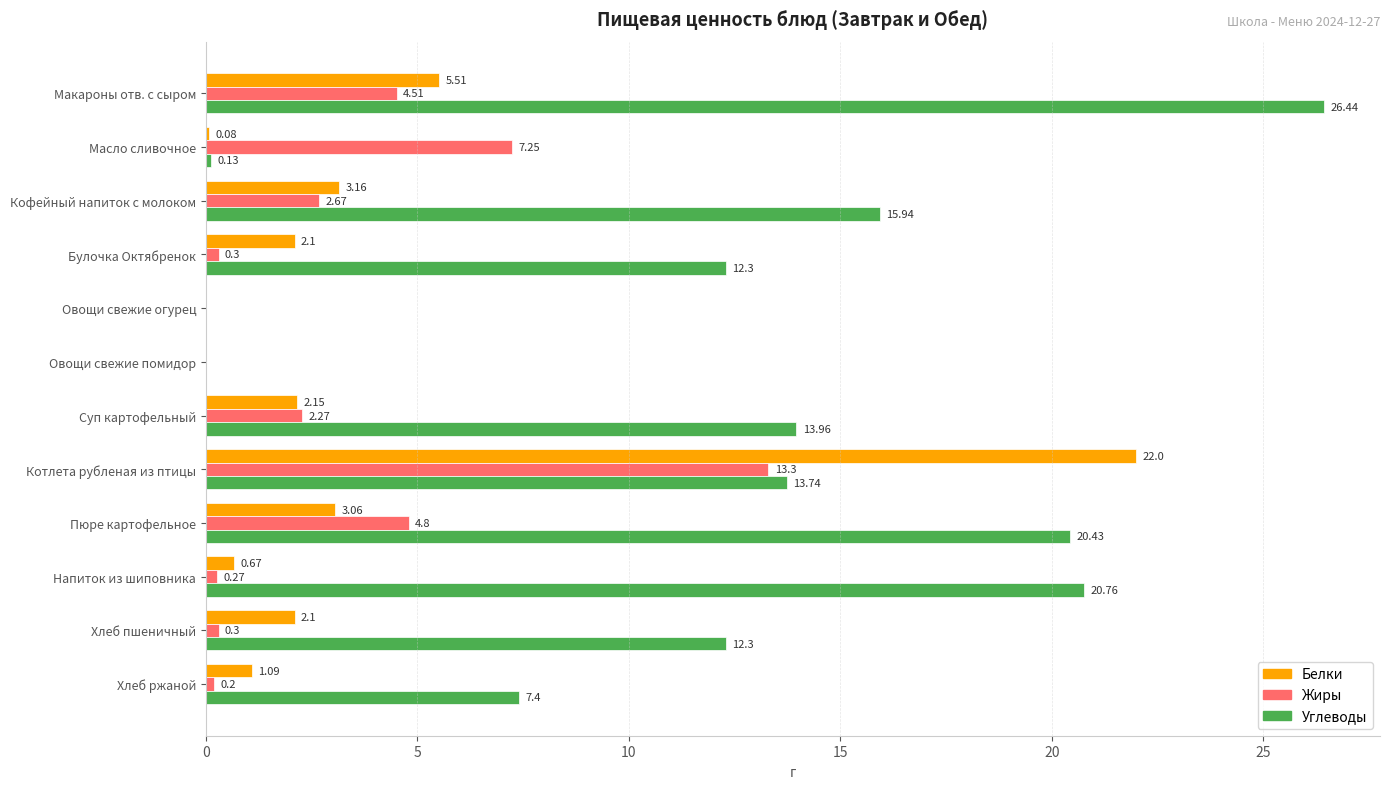

Where is Жиры nearest to the value 6?

Пюре картофельное